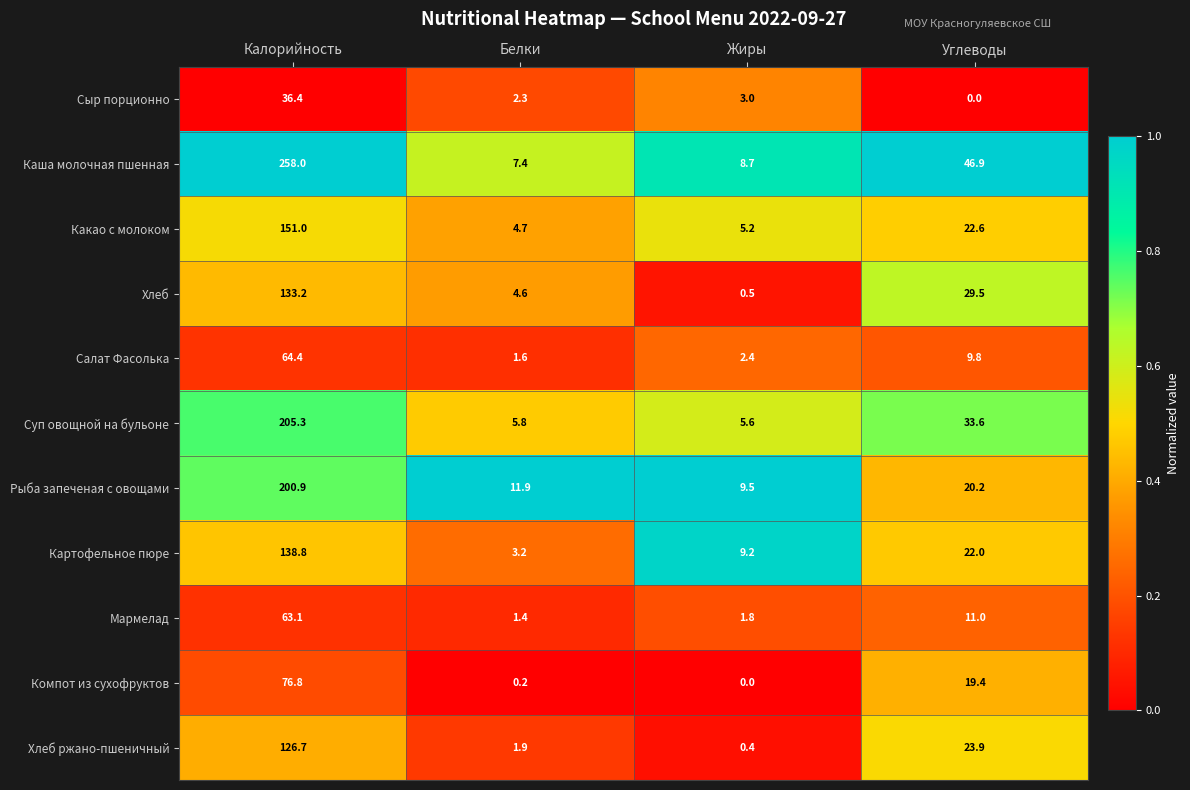

List the labels in order of Салат Фасолька value, smallest first.

Белки, Жиры, Углеводы, Калорийность